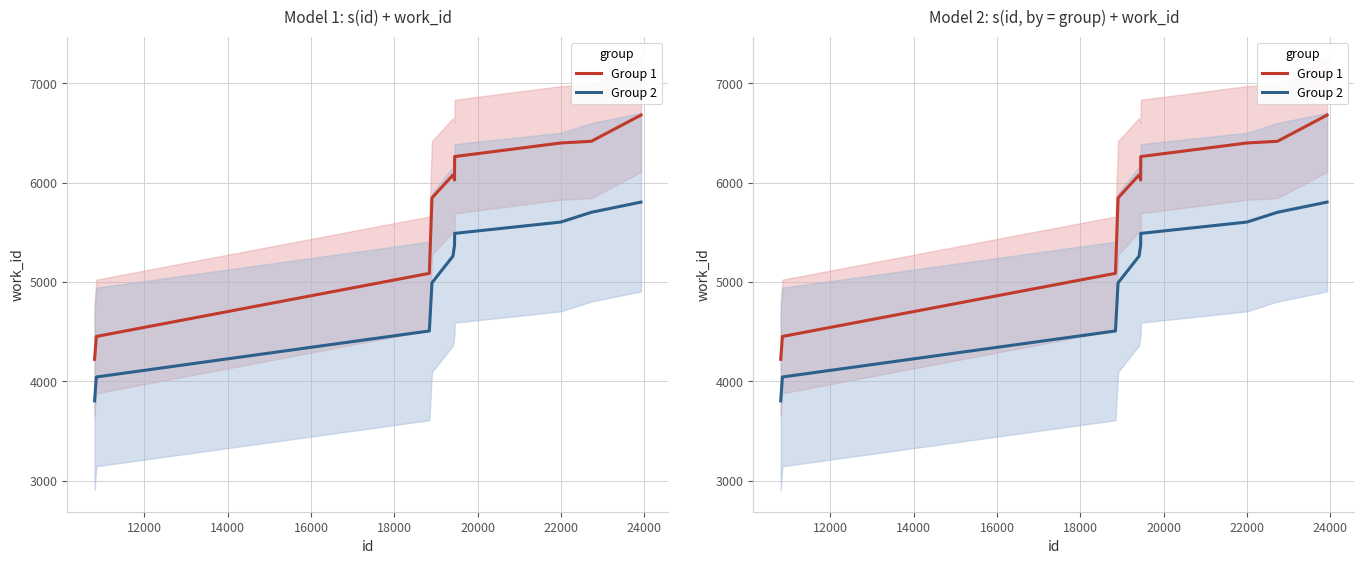

True or false: Group 2 and Group 1 cross at least once.

False